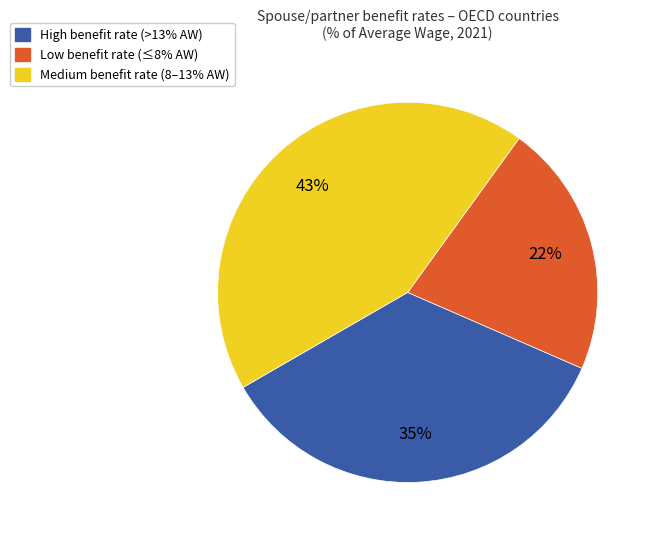

Does any single category account for the majority?

No